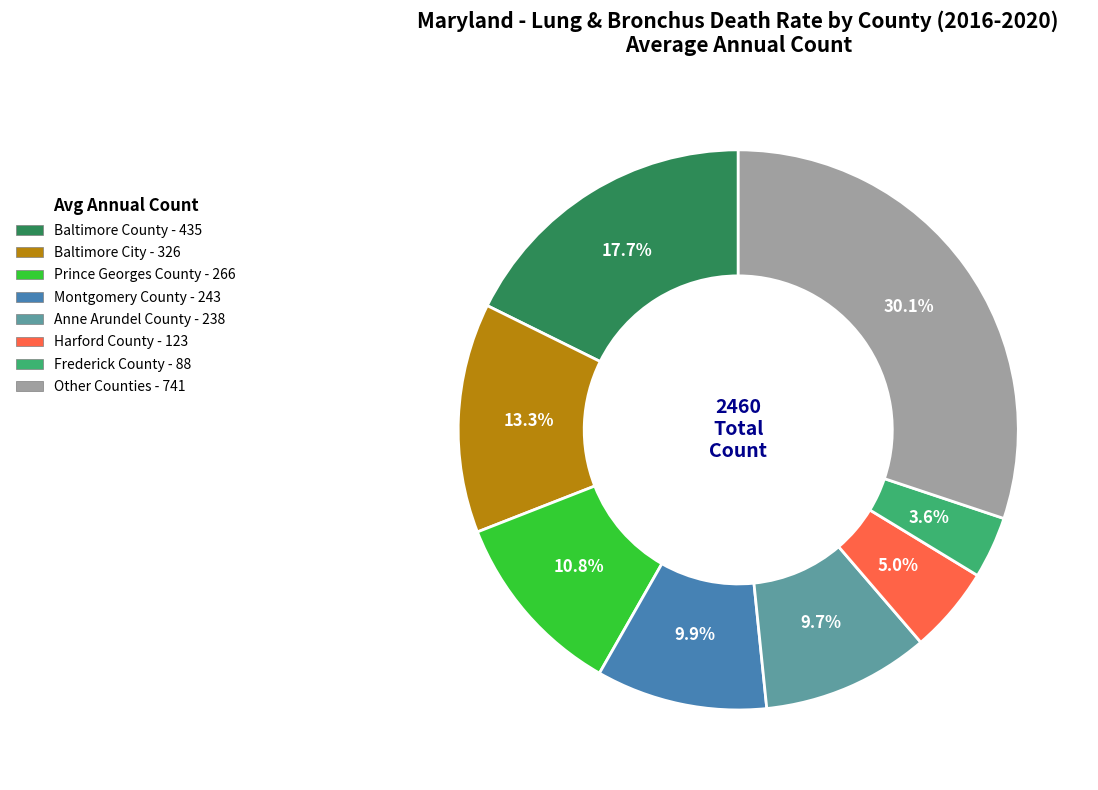

Is there any slice that represents more than half of the pie?

No